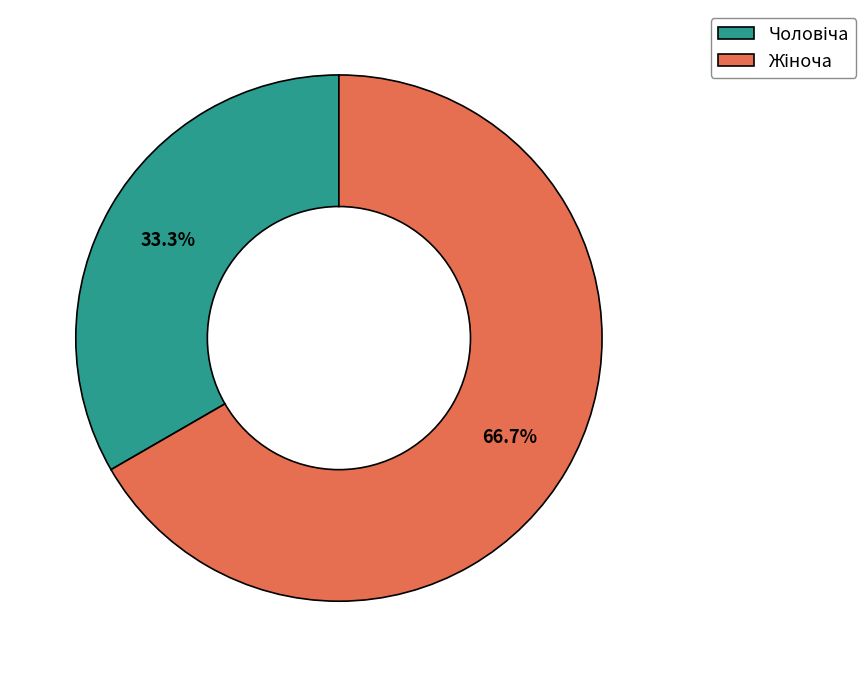

Does any single category account for the majority?

Yes